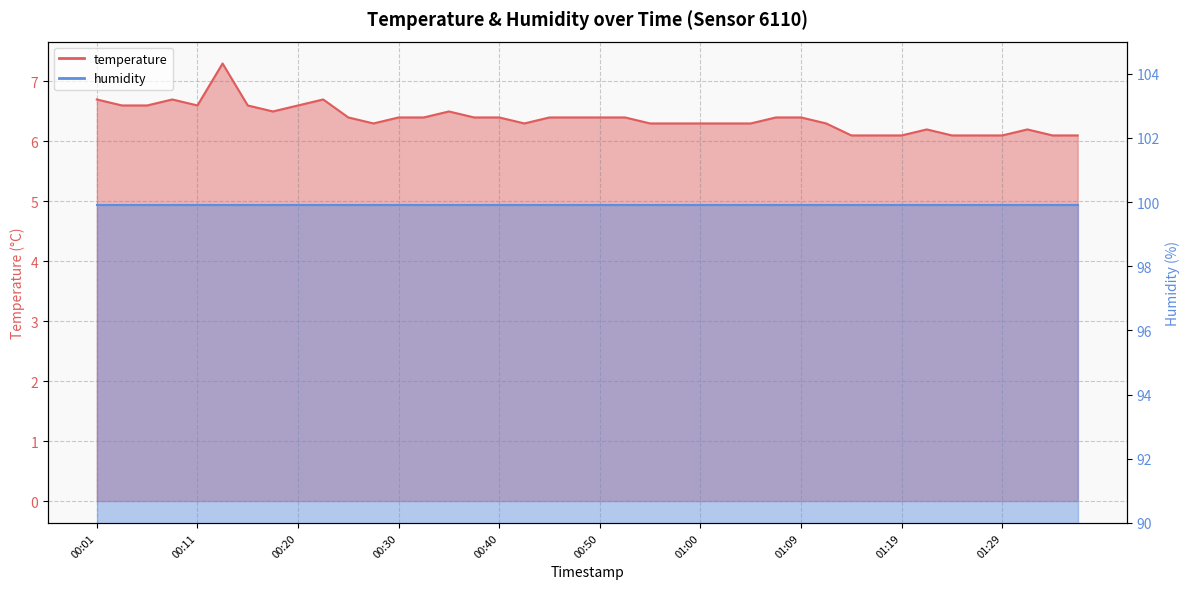

At which label is the value closest to 6?

01:14